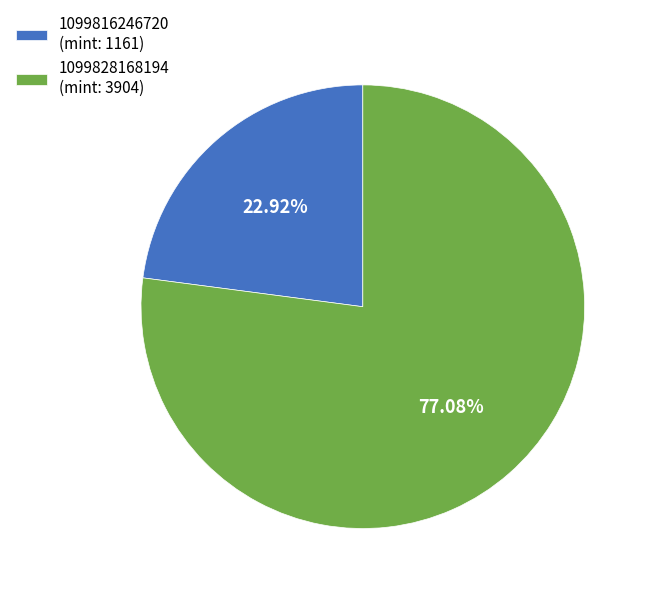

Approximately how many times larger is the value at 1099816246720 compared to 1099828168194?

0.3